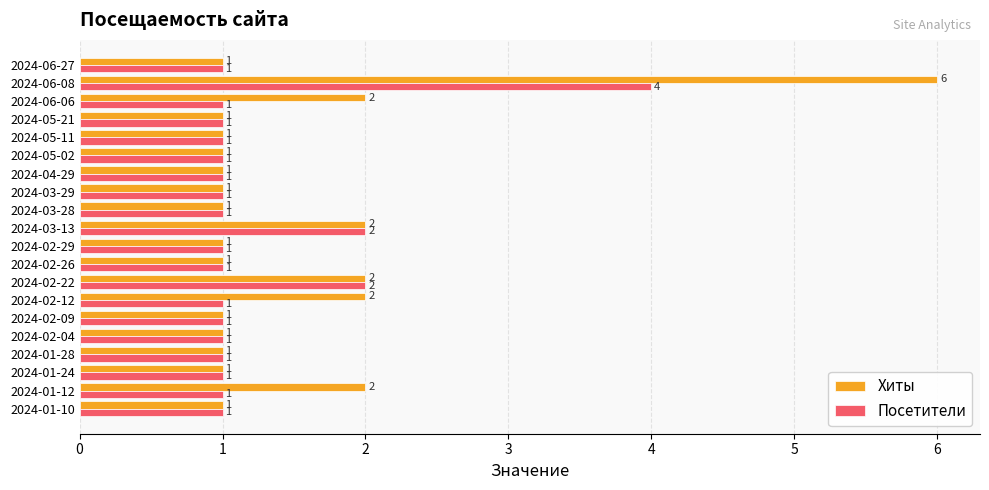

Which series has the largest range (max minus min)?

Хиты